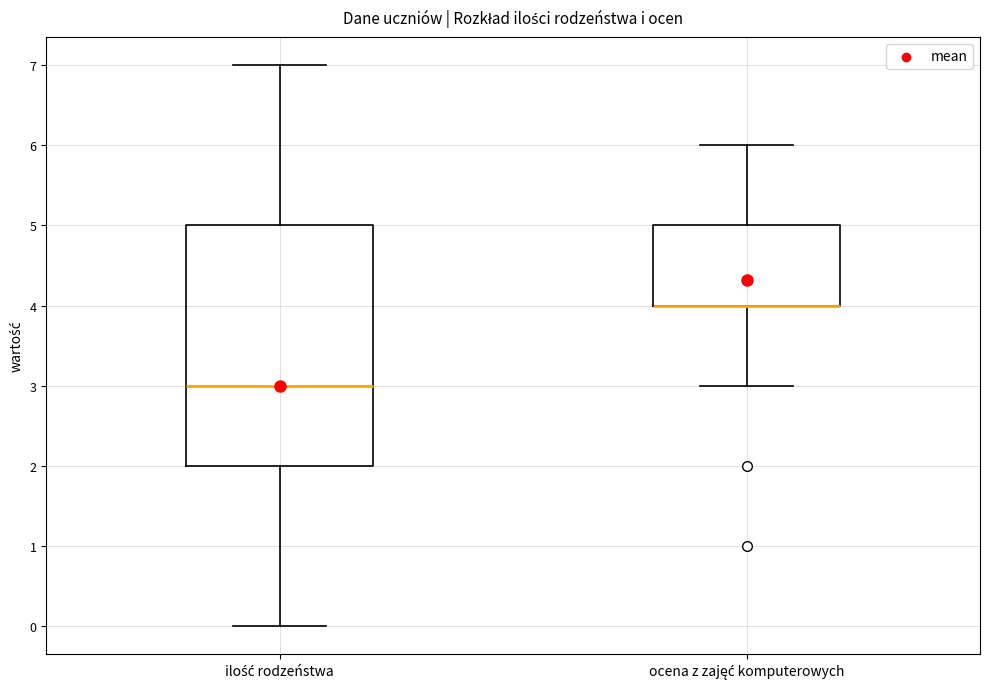

Where is the upper edge of the box for ilość rodzeństwa on the y-axis? The values are not printed on the chart, so give them approximately, as read against the axis.

5